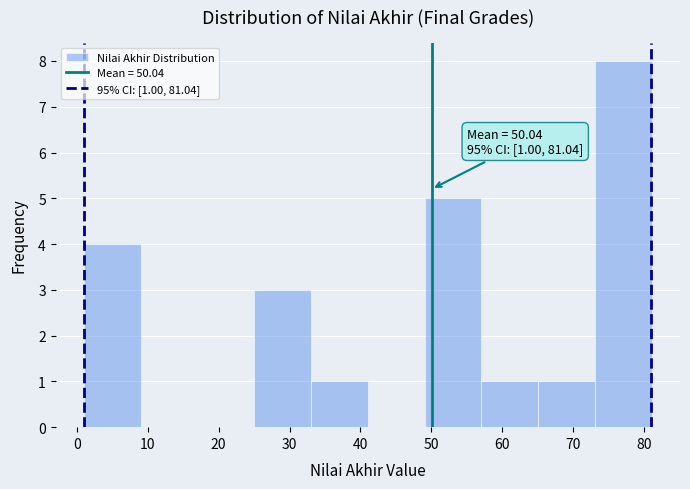

Which range on the x-axis has the tallest bar?

73 to 81